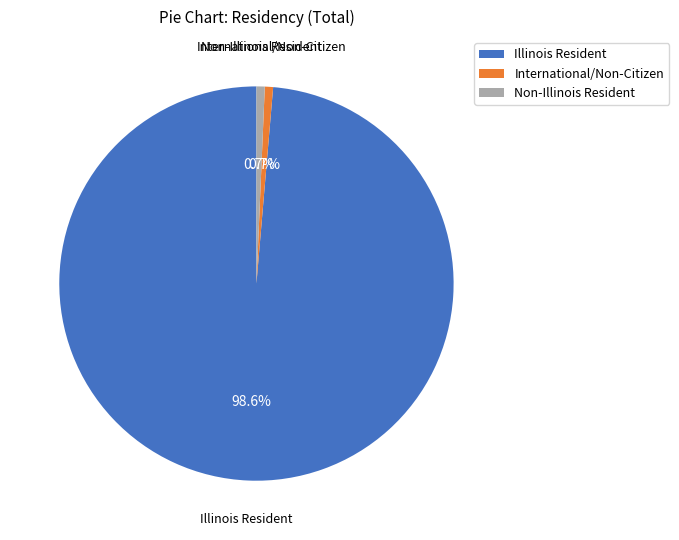

Combined, do International/Non-Citizen and Non-Illinois Resident account for over 50%?

No